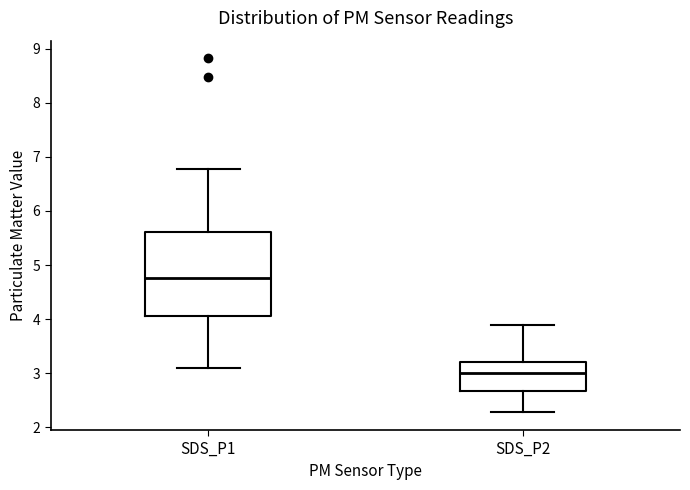

Where is the upper edge of the box for SDS_P1 on the y-axis? The values are not printed on the chart, so give them approximately, as read against the axis.

5.6